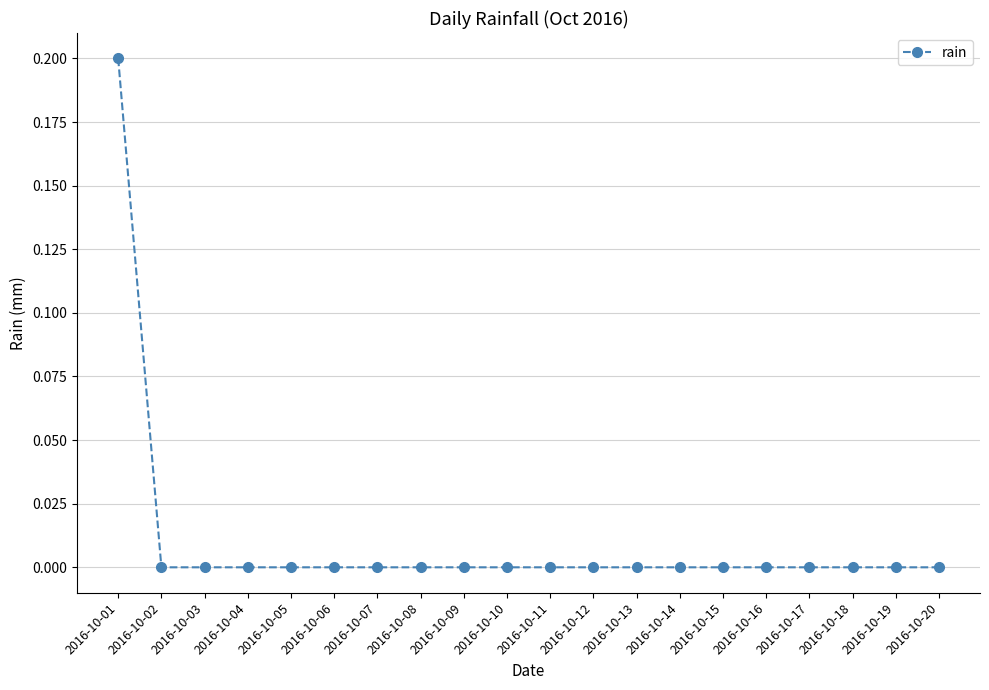

Is it true that the value at 2016-10-05 is -0.1?

False